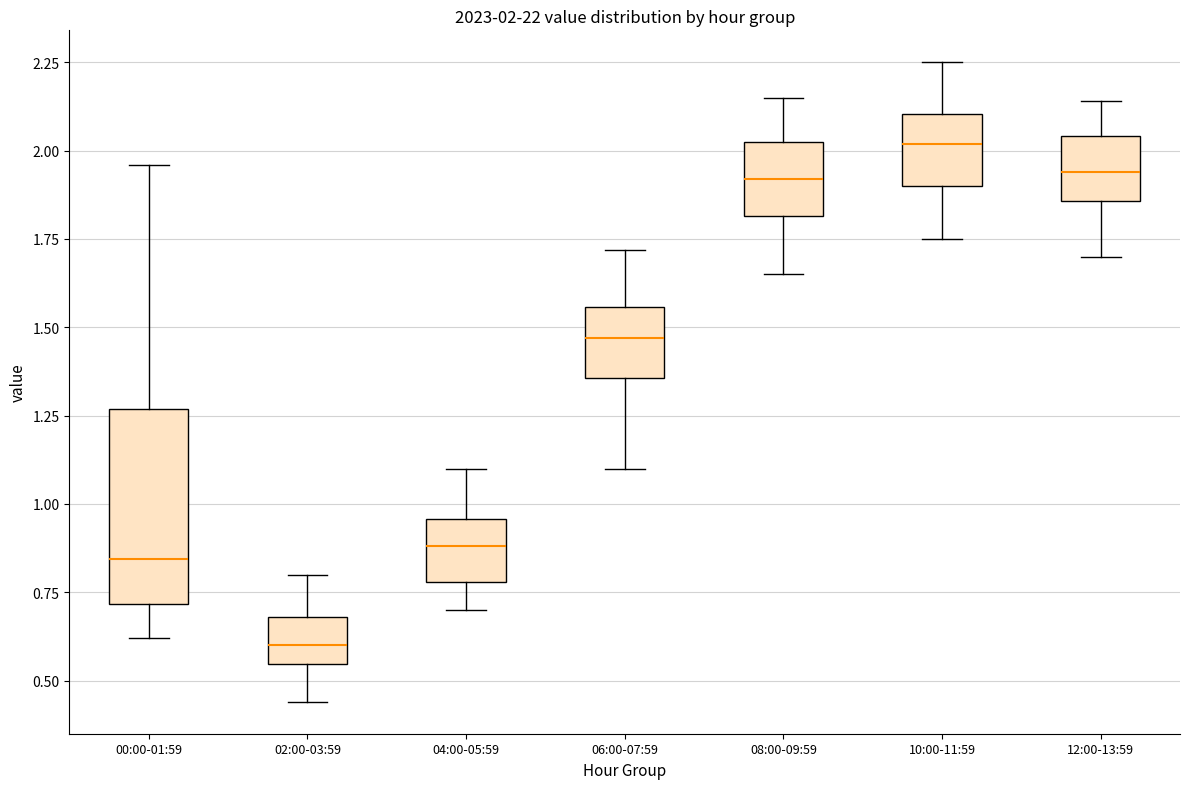

Which box's median line is the highest?

10:00-11:59